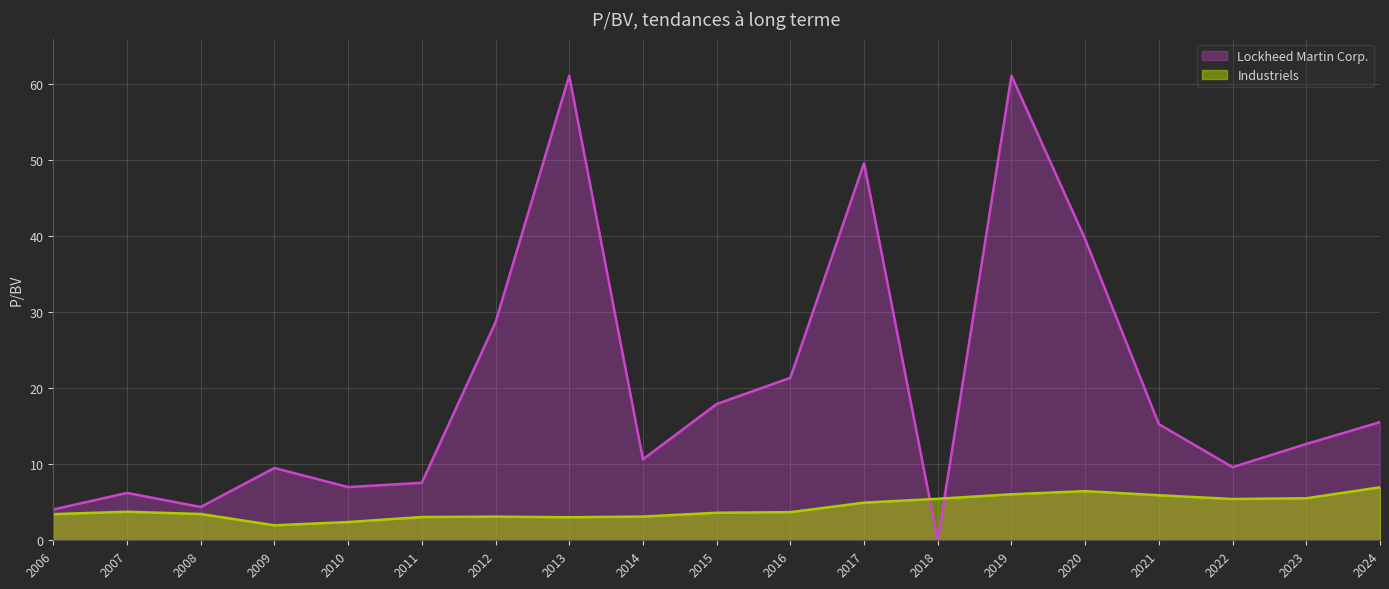

The value of Industriels at 2020 is 6.5. True or false?

True